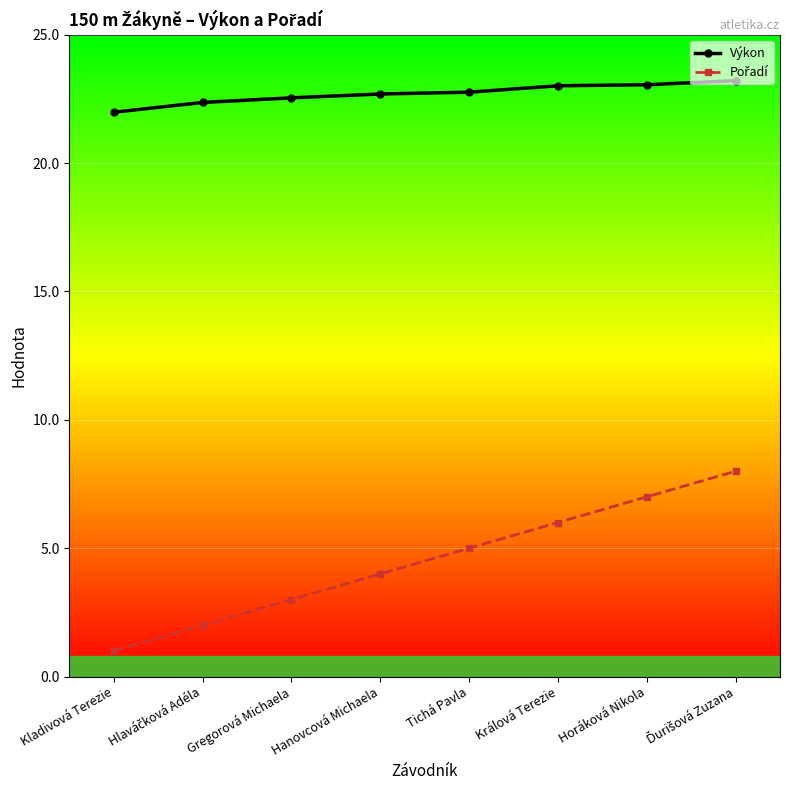

At how many categories does at least one series exceed 5?

8